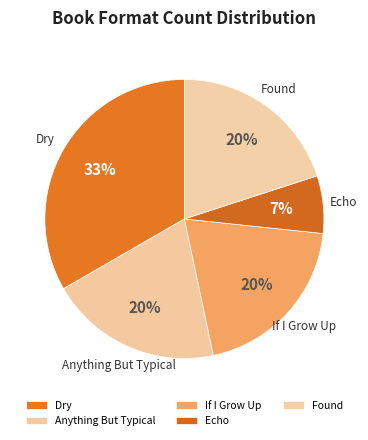

Rank the categories by value from highest to lowest.

Dry, Anything But Typical, If I Grow Up, Found, Echo